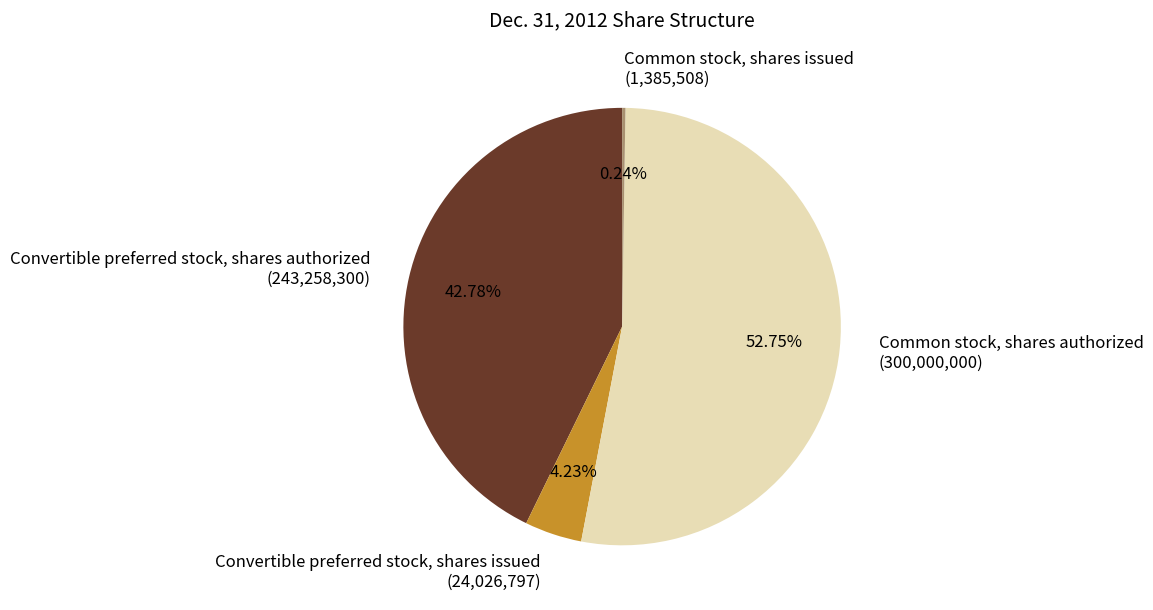

What is the ratio of the value at Convertible preferred stock, shares authorized (243,258,300) to the value at Common stock, shares authorized (300,000,000)?

0.8